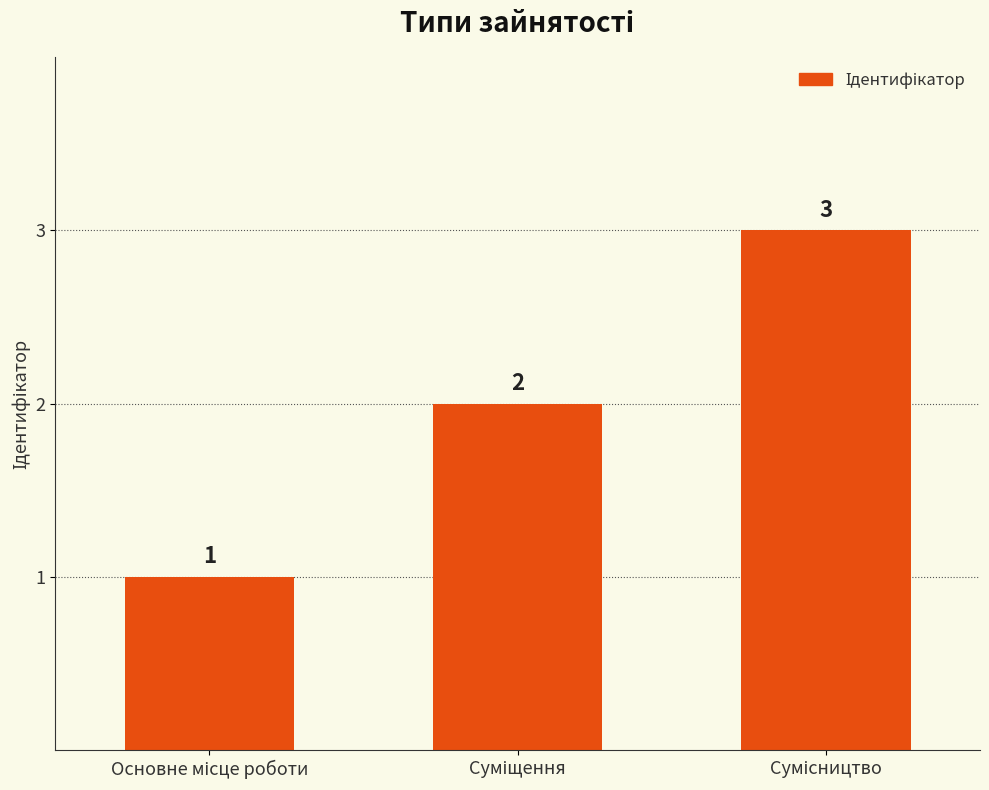

How many values are between 1 and 3?

3